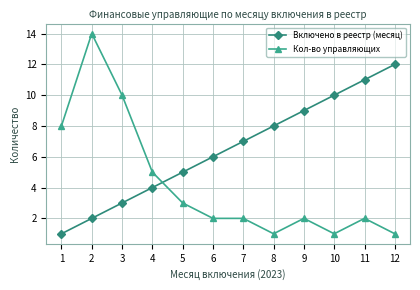

Which series ends up on top after the final intersection of Включено в реестр (месяц) and Кол-во управляющих?

Включено в реестр (месяц)